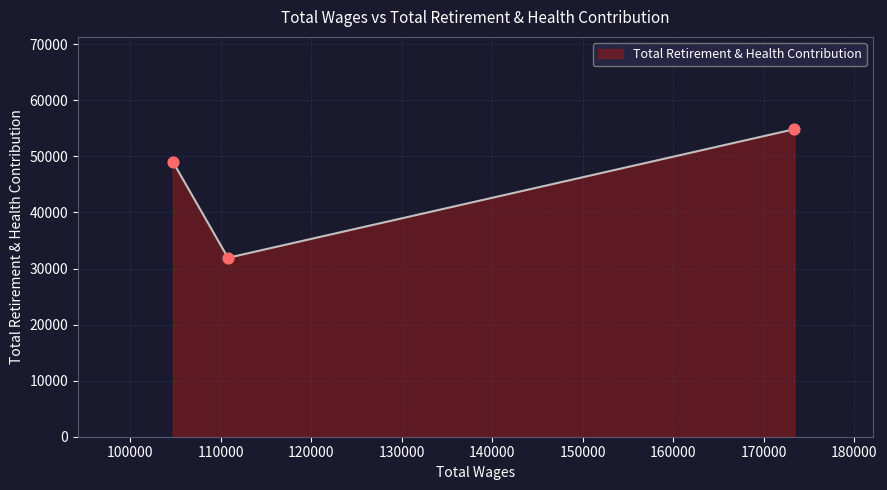

What is the maximum value shown in the chart?

54852